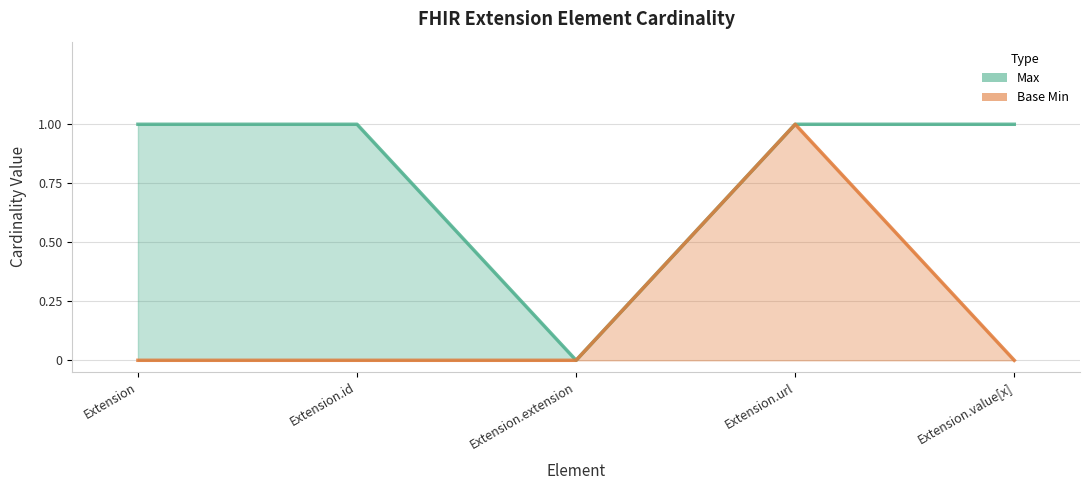

Reading left to right, extract all data points from this chart.

Max: 1	1	0	1	1
Base Min: 0	0	0	1	0